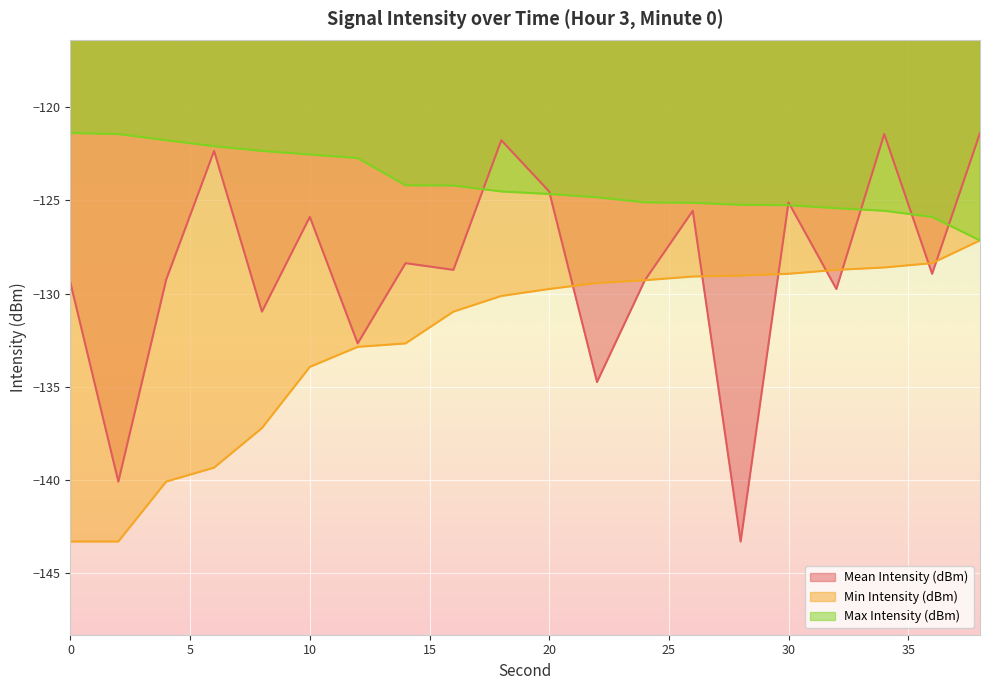

What are all the series names shown in the legend?

Mean Intensity (dBm), Min Intensity (dBm), Max Intensity (dBm)